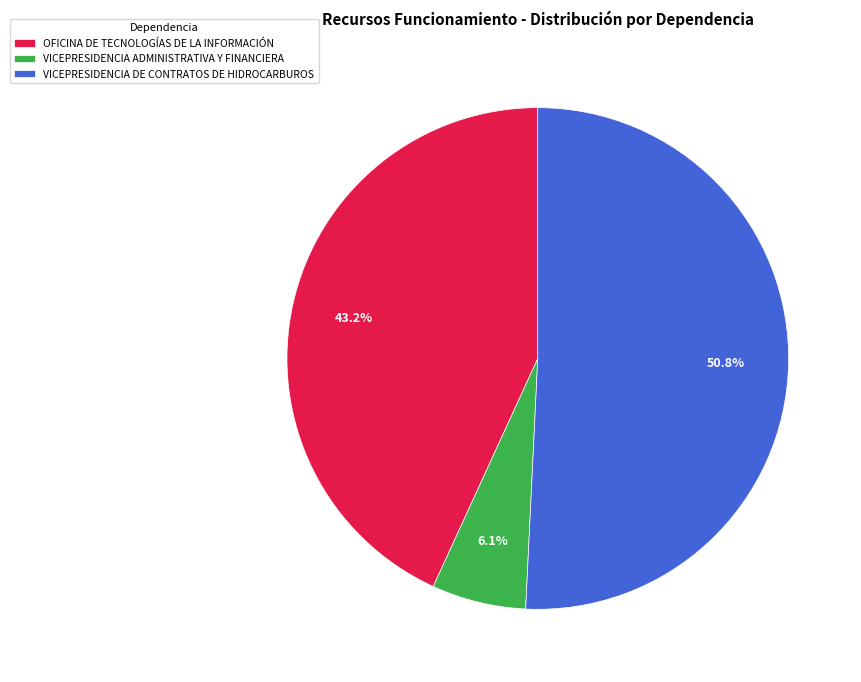

How many segments does this pie chart have?

3